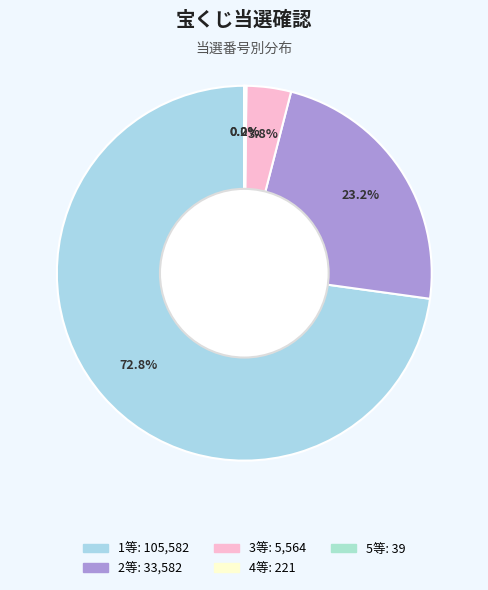

How many slices are in this pie chart?

5